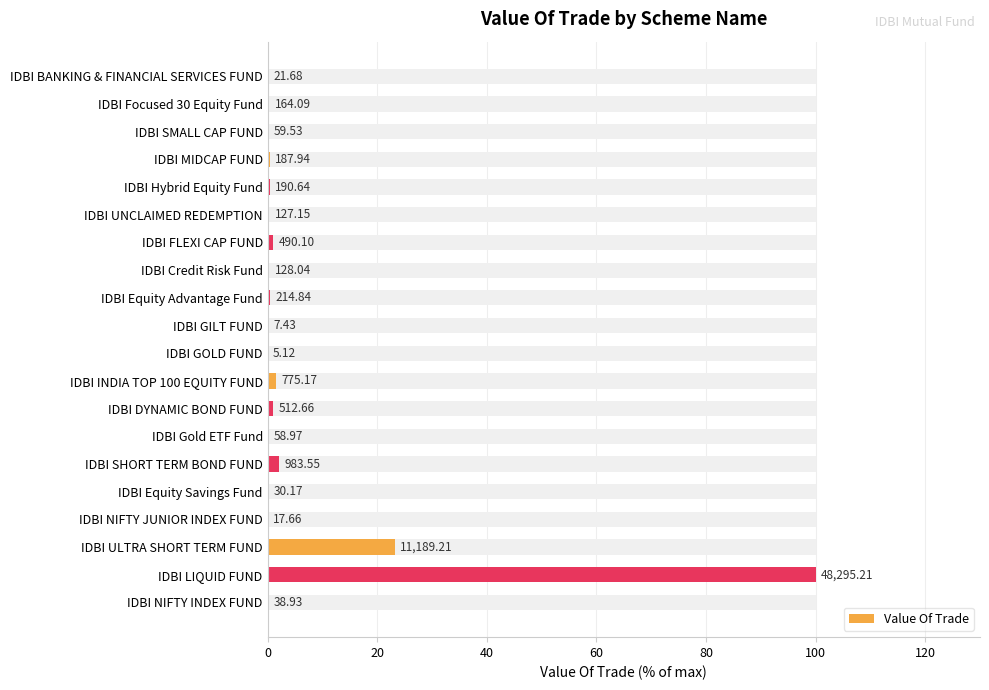

Are the bars horizontal?

Yes